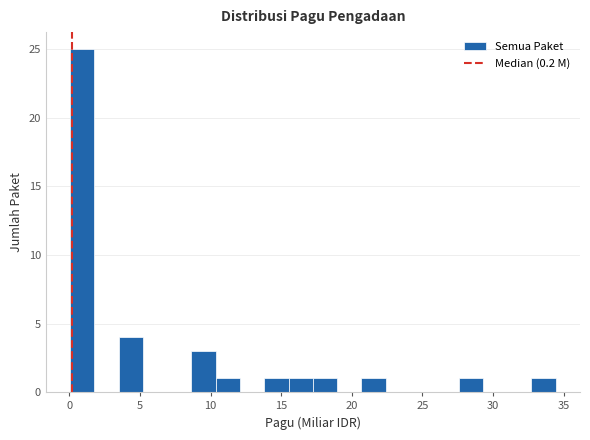

Read against the x-axis, roughly where is the centre of the tallest bar?

1.0